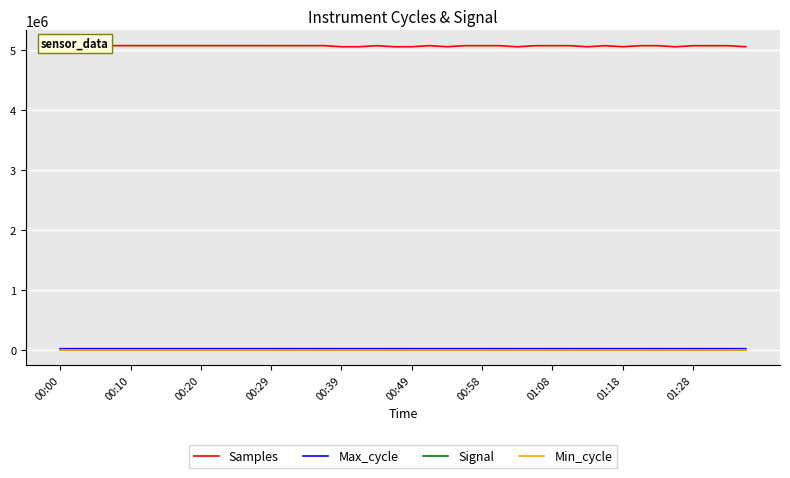

True or false: Signal and Samples intersect in this chart.

False